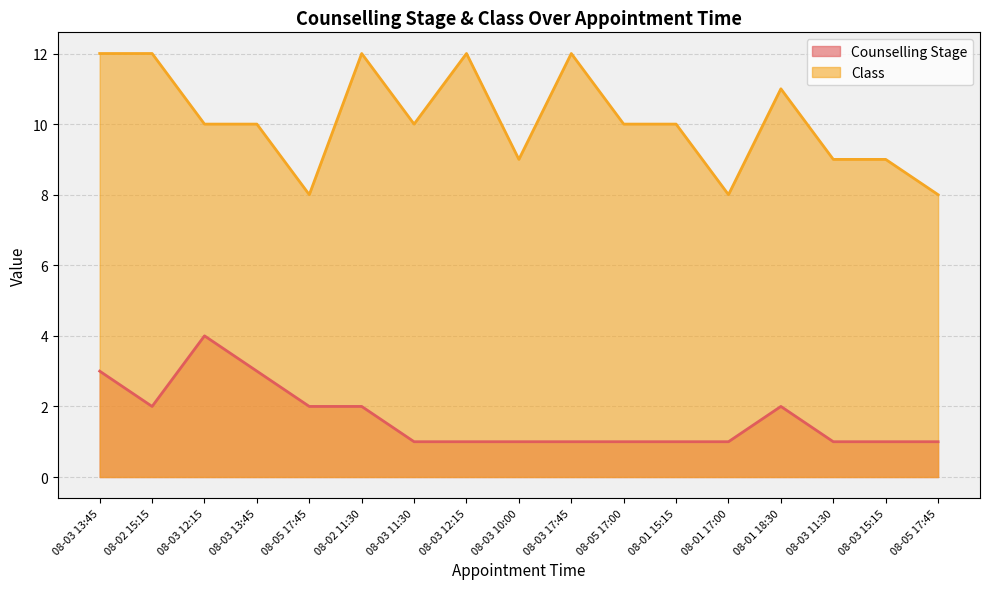

True or false: Counselling Stage and Class intersect in this chart.

False